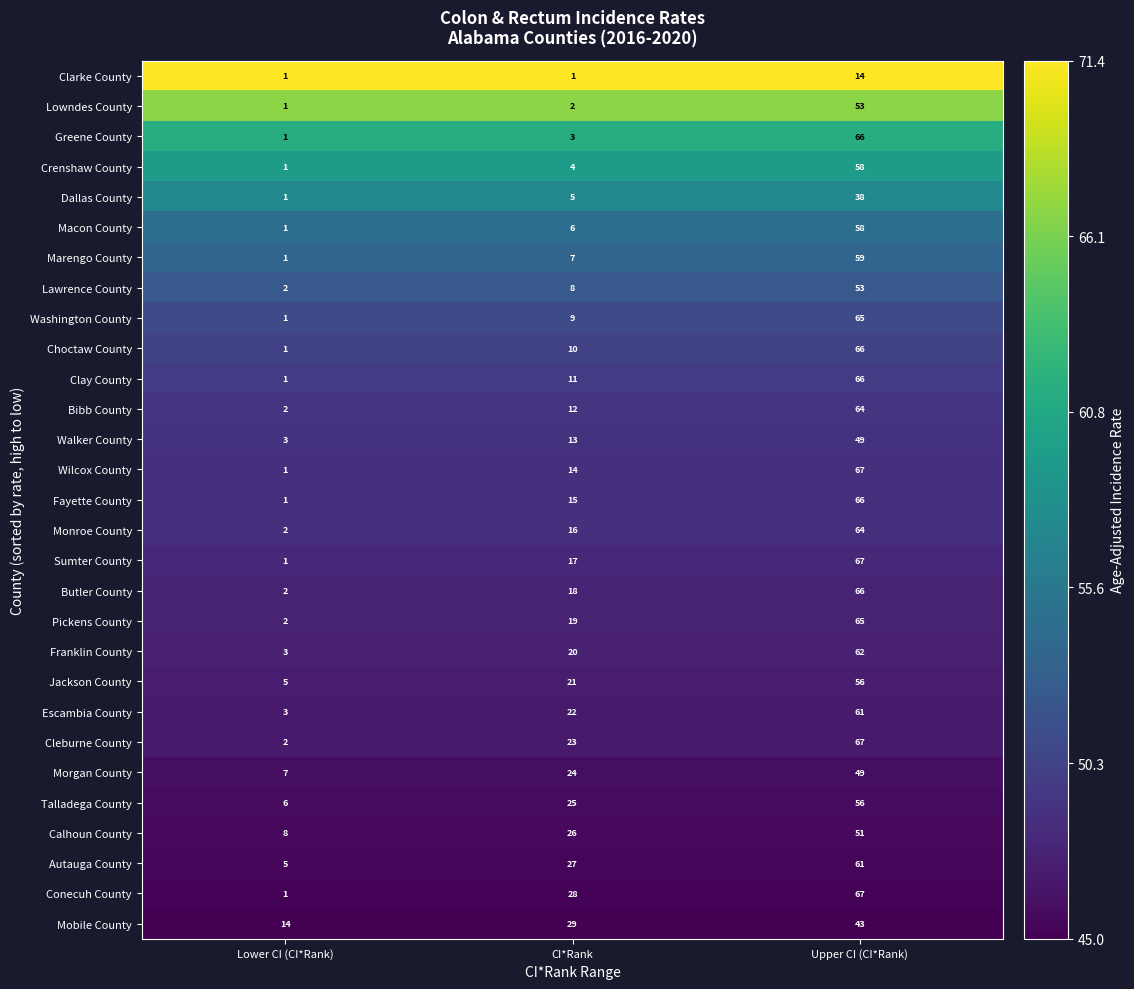

Is it true that Calhoun County equals 10 at CI*Rank?

False